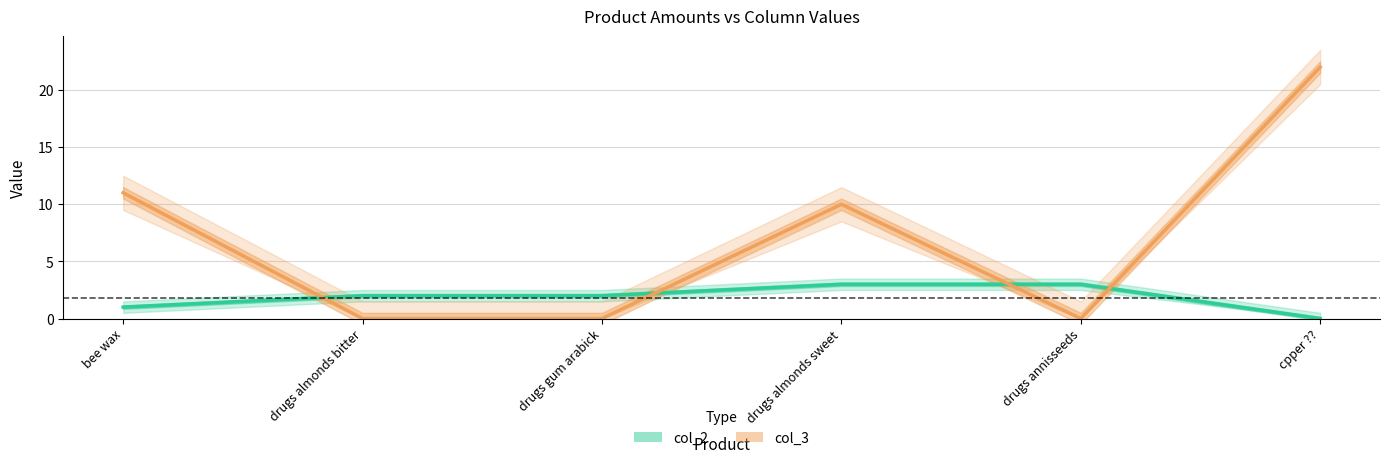

What is the label of the 6th point from the left?

cpper ??